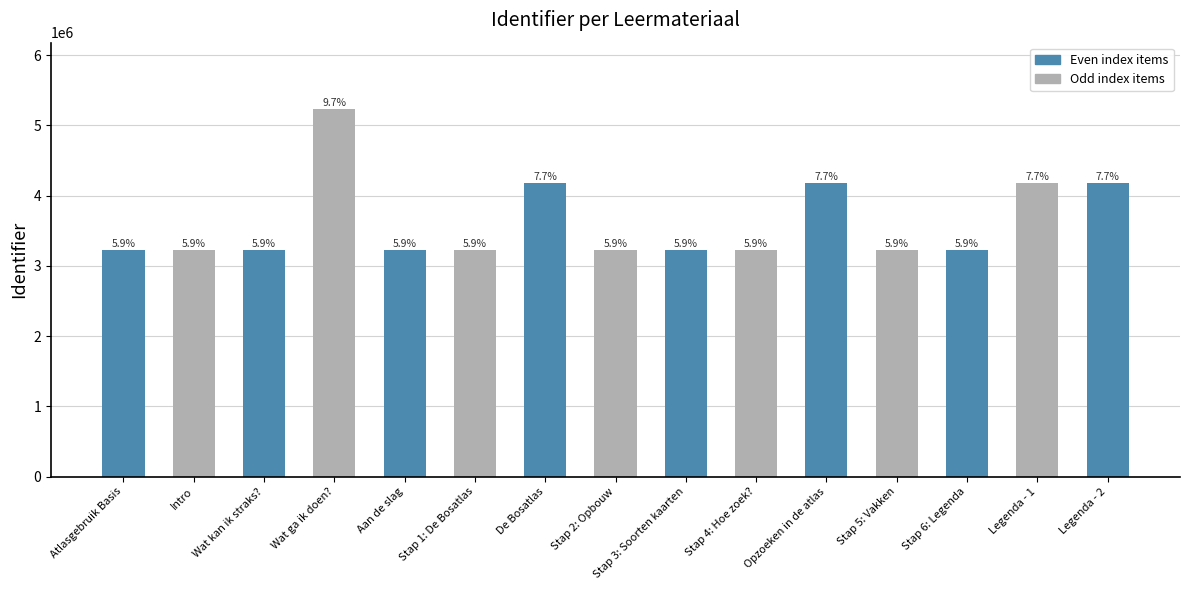

What is the label of the 14th bar from the left?

Legenda - 1